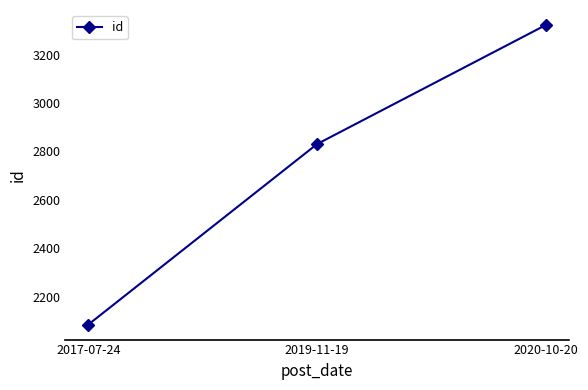

Reading left to right, transcribe all the data shown in this chart.

2017-07-24=2084	2019-11-19=2830	2020-10-20=3322